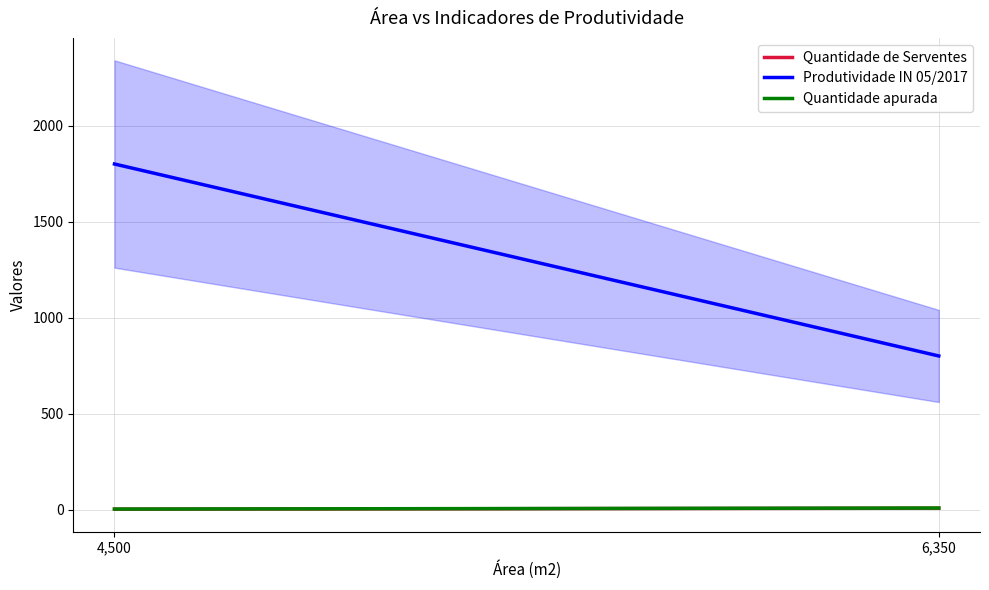

What is the spread (max minus min) of values at 6,350?

793.0